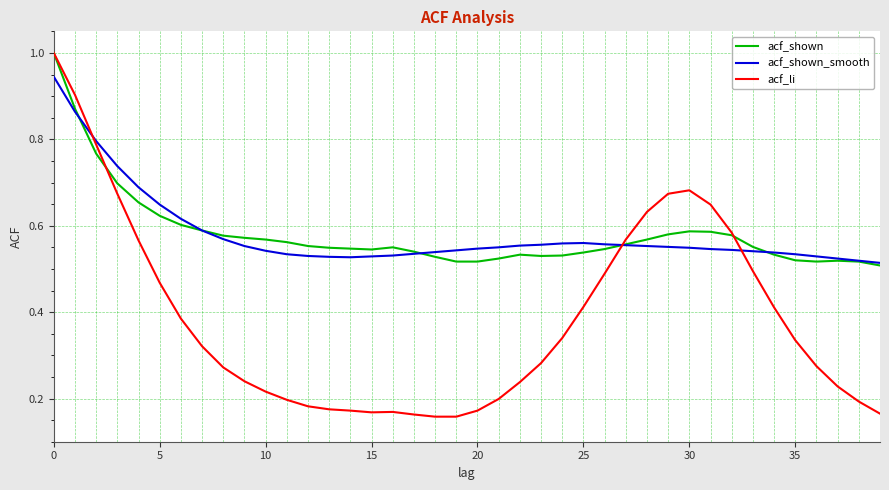

True or false: acf_li and acf_shown_smooth cross at least once.

True